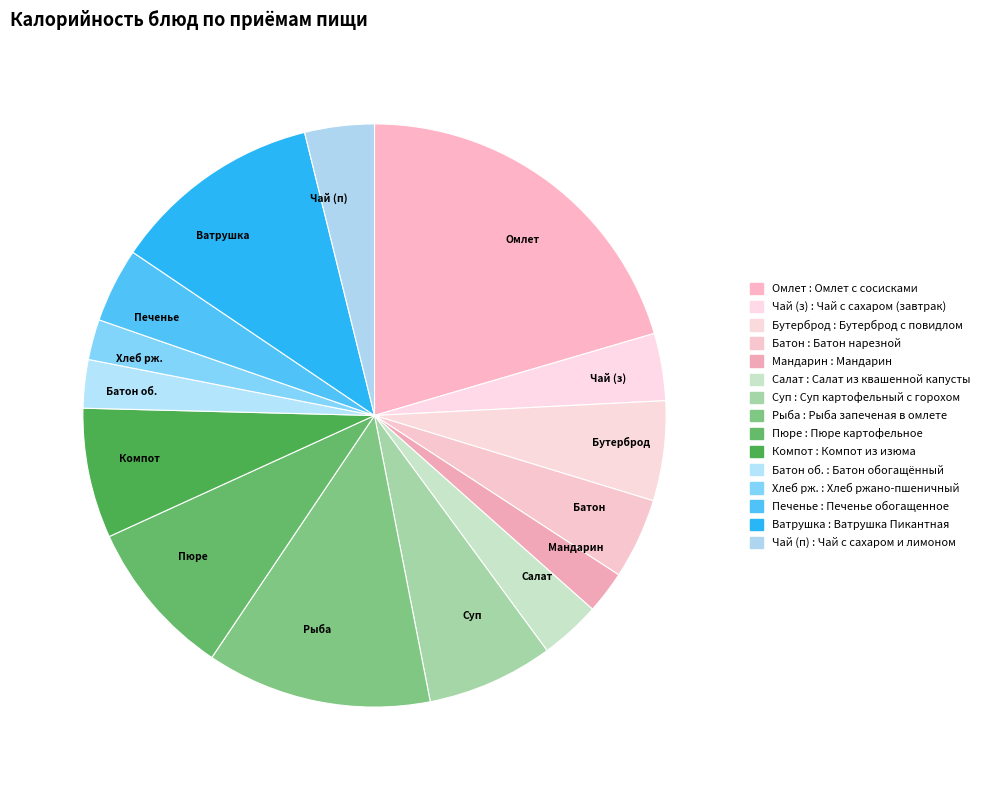

What is the largest slice in the pie chart?

Омлет